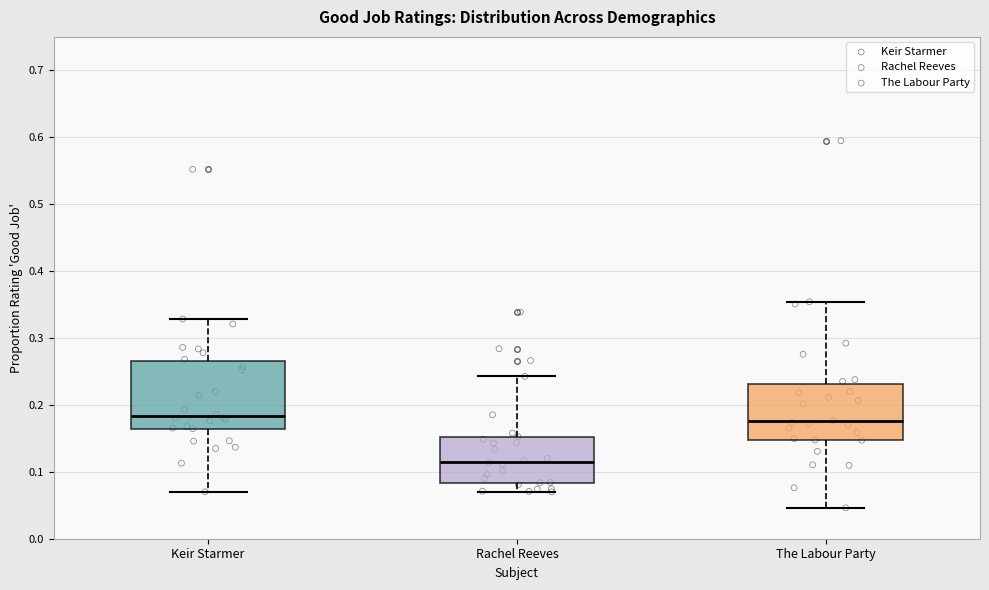

Reading left to right, read every box against the y-axis: the position of its median line, the range the box covers, and the ends of its whiskers. The values are not printed on the chart, so give them approximately, as read against the axis.

Keir Starmer: median 0.18, box 0.16 to 0.27, whiskers 0.07 to 0.33
Rachel Reeves: median 0.11, box 0.08 to 0.15, whiskers 0.07 to 0.24
The Labour Party: median 0.18, box 0.15 to 0.23, whiskers 0.05 to 0.35